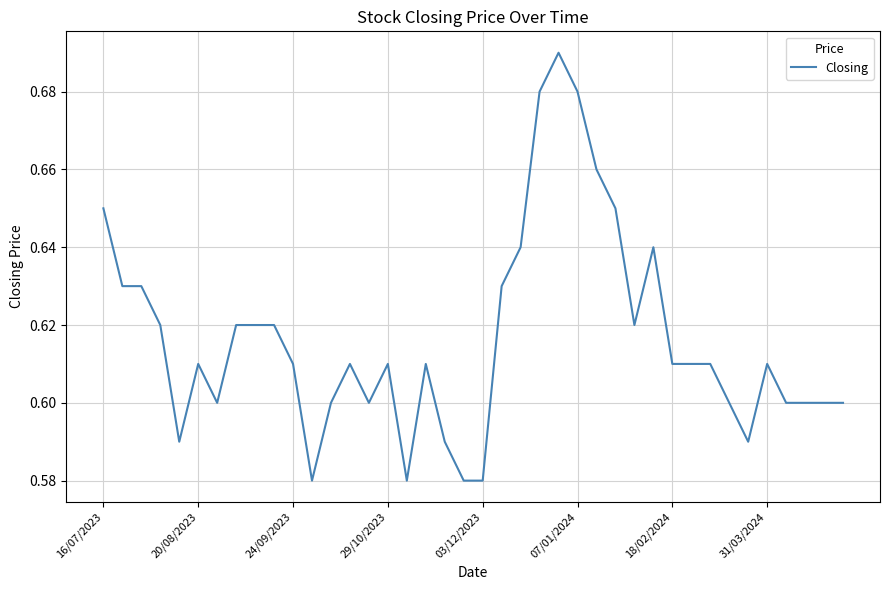

Count the values in the range 0 to 1.

40